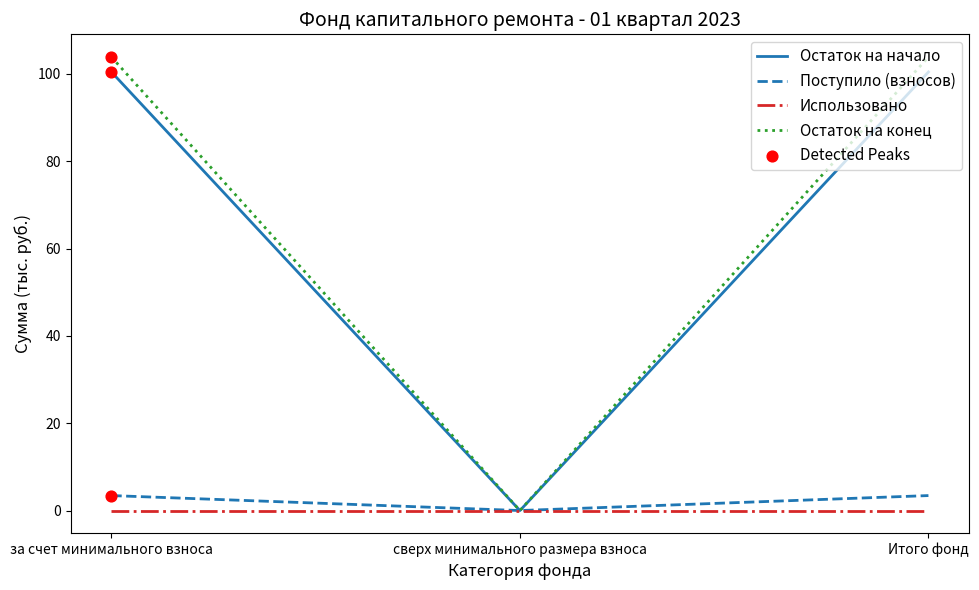

What is the spread (max minus min) of values at за счет минимального взноса?

103.9